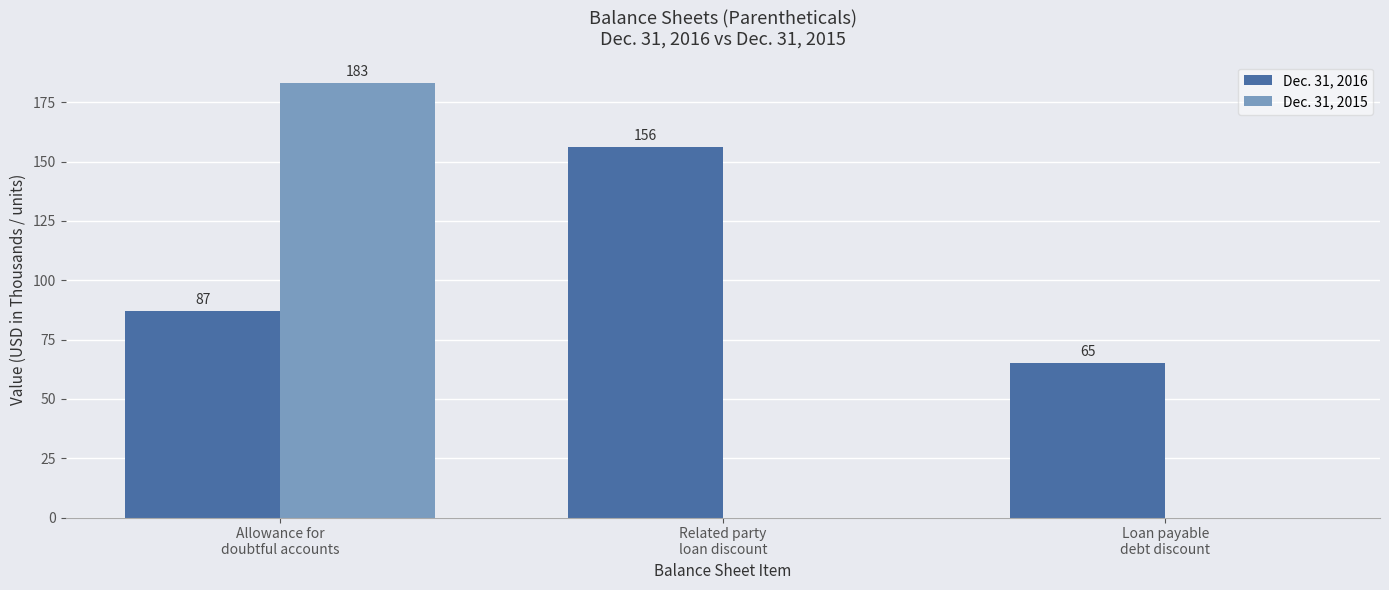

How many Dec. 31, 2015 values are between 0 and 183?

3